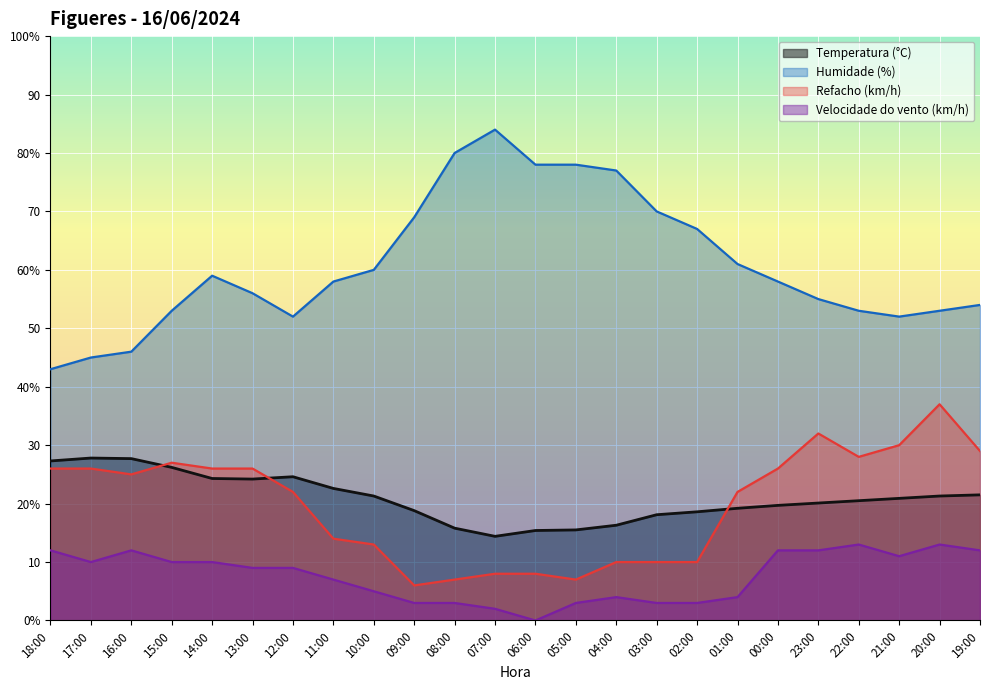

Which category has the lowest value in the Refacho (km/h) series?

09:00